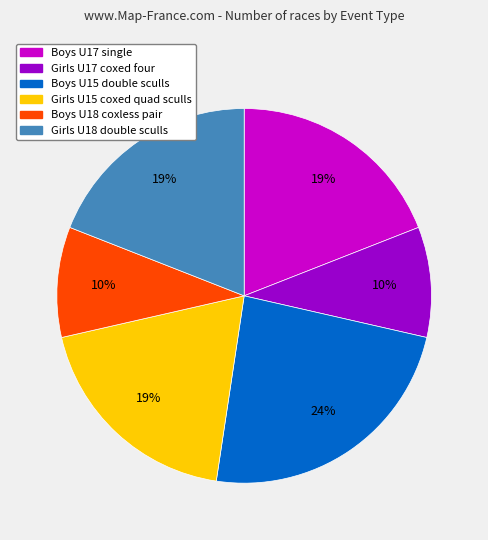

Does Girls U18 double sculls represent more than half of the total?

No